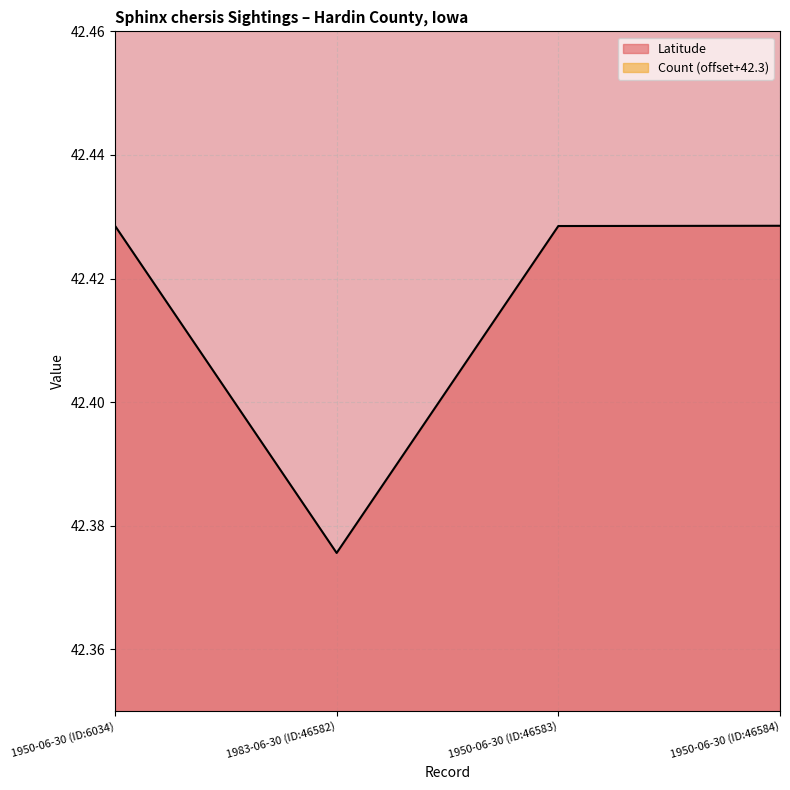

Does the chart display data point markers on the line(s)?

No